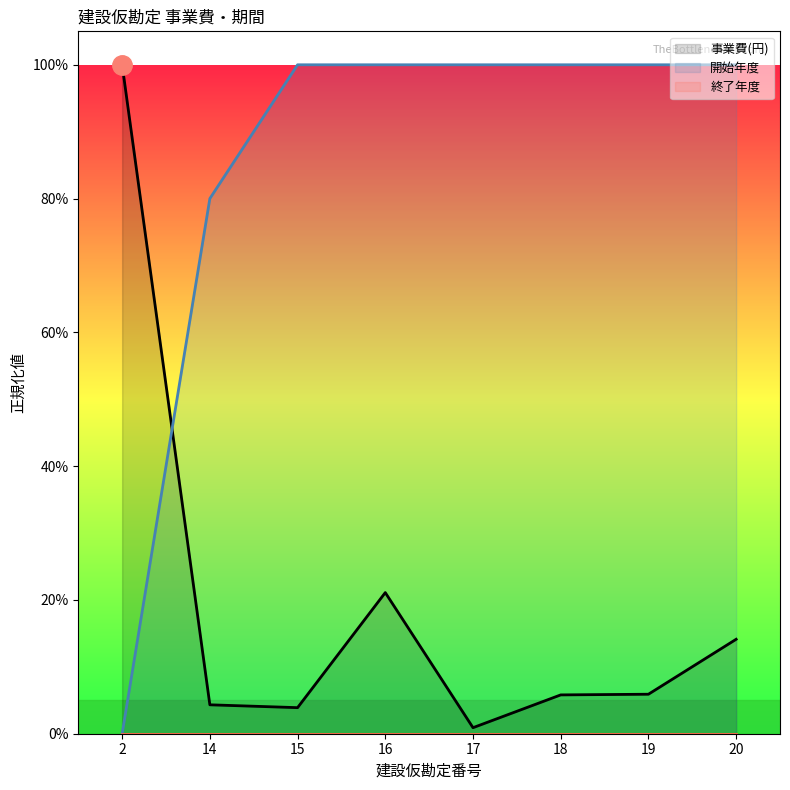

What is the total value across all series at 19?

1.1